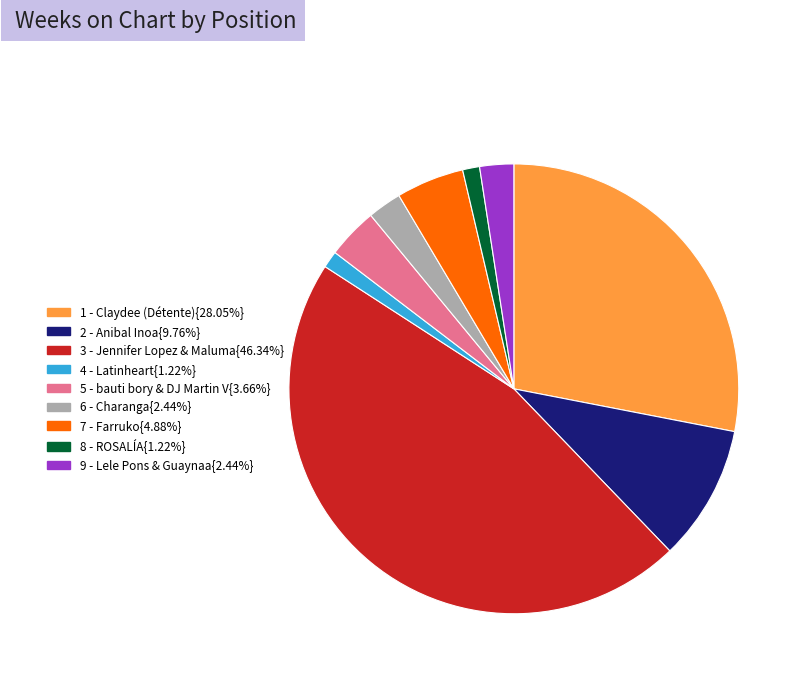

Is there a majority slice in this chart?

No